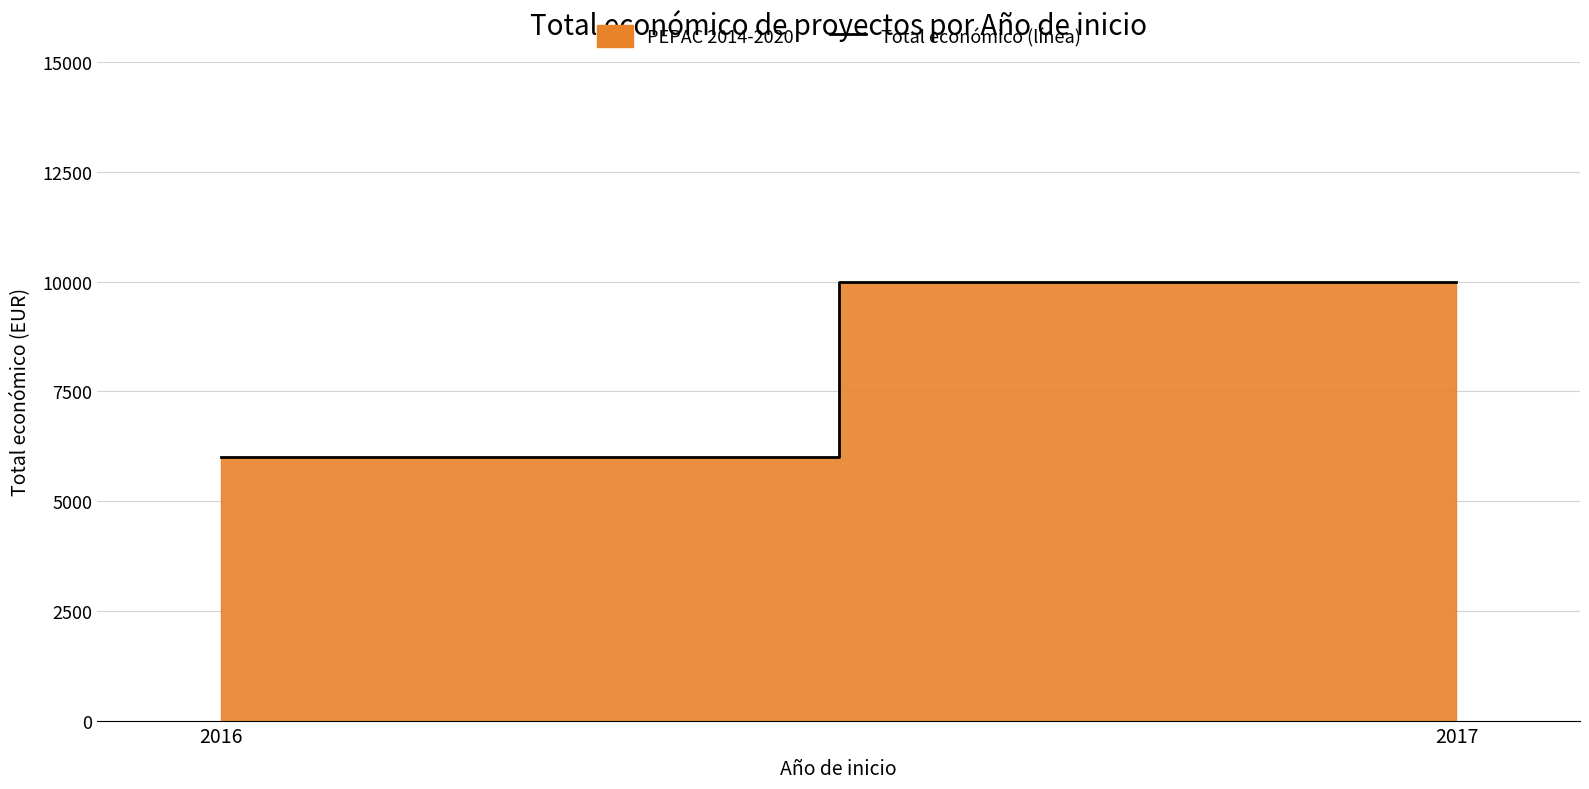

What is the minimum value shown in the chart?

6000